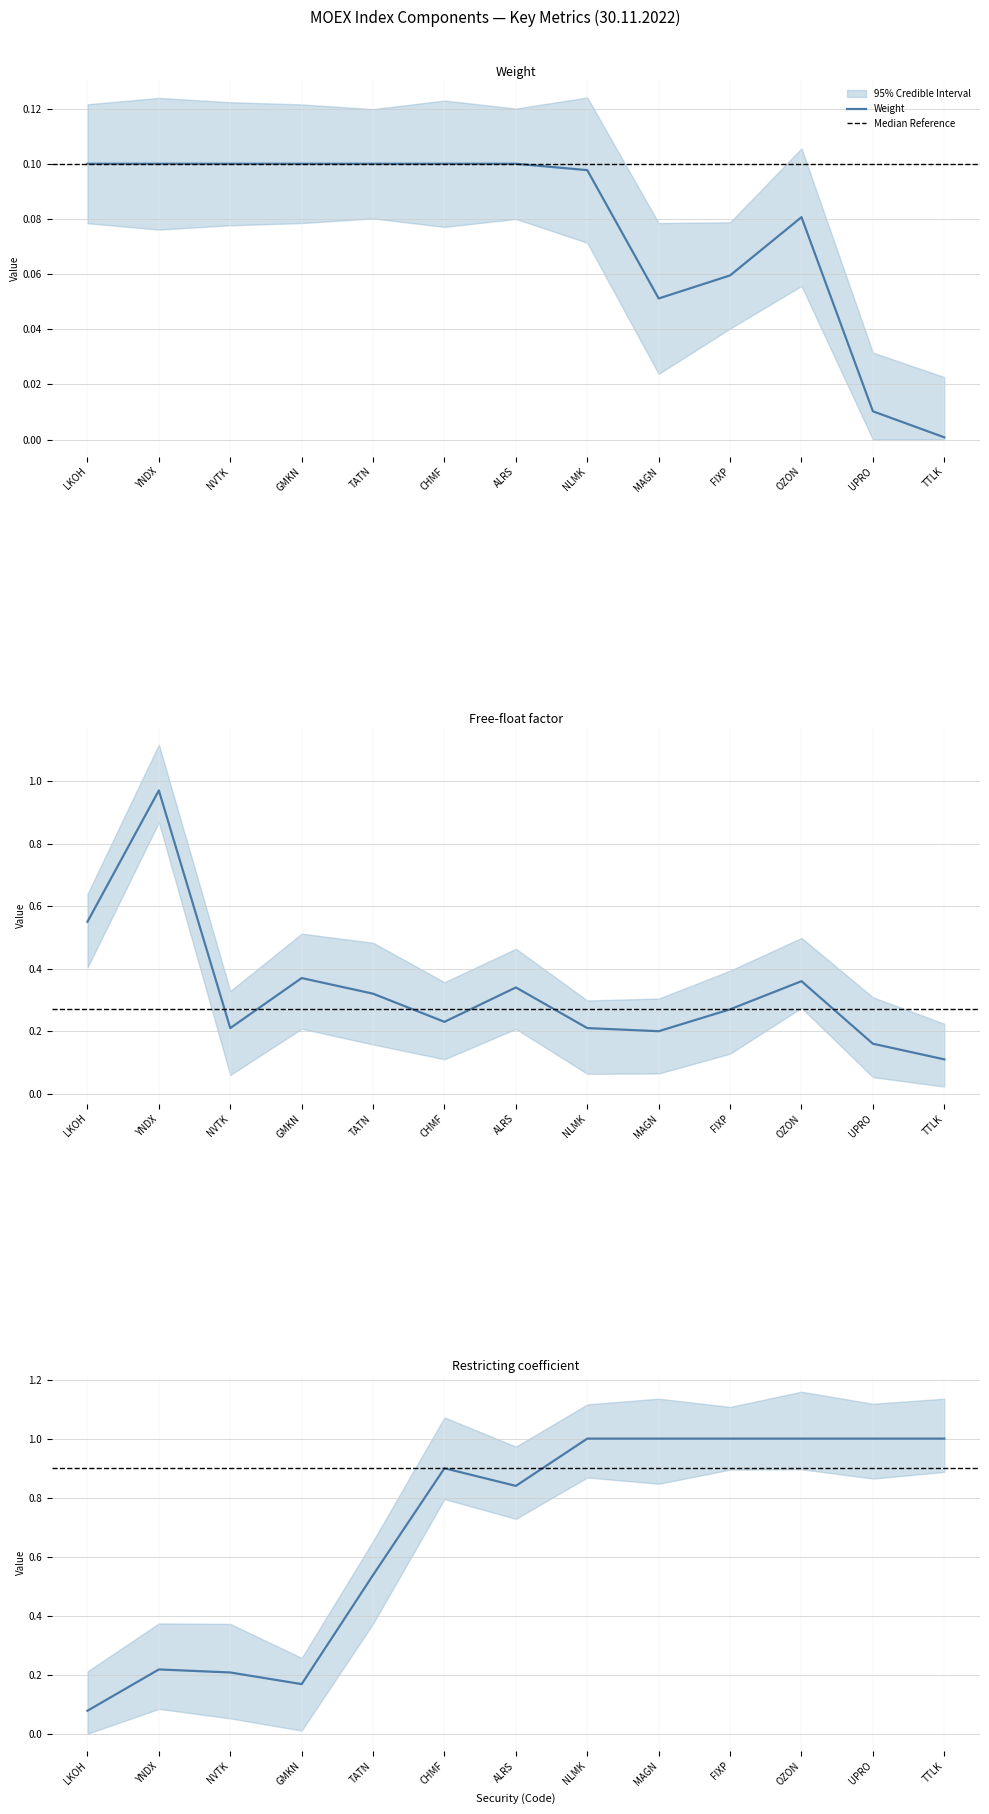

At which category does the chart reach its peak across all series?

NLMK